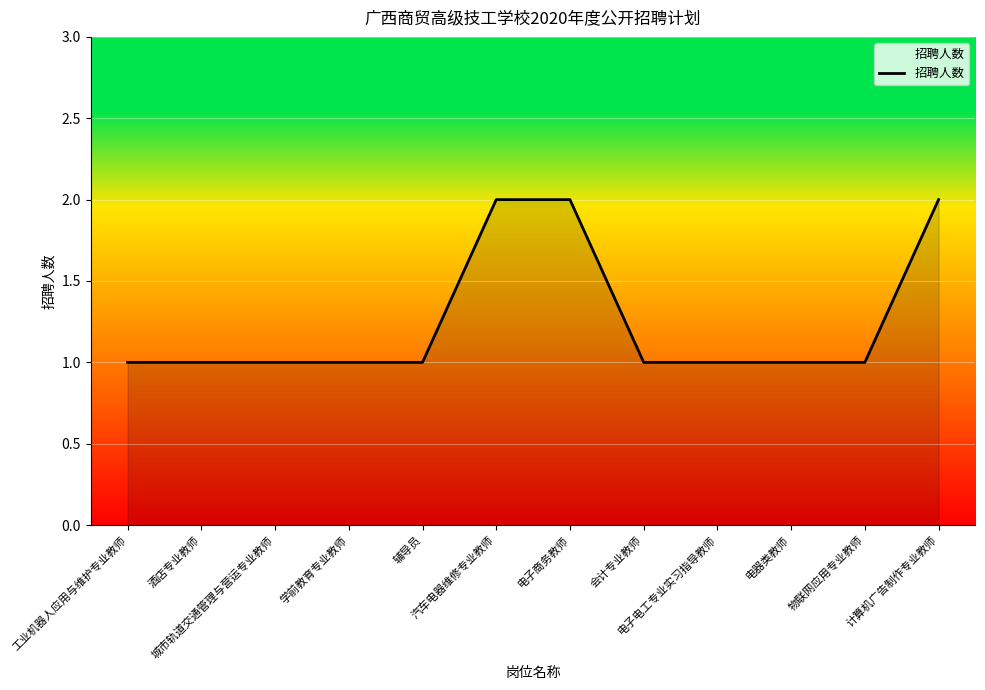

What is the approximate value at 计算机广告制作专业教师?

2